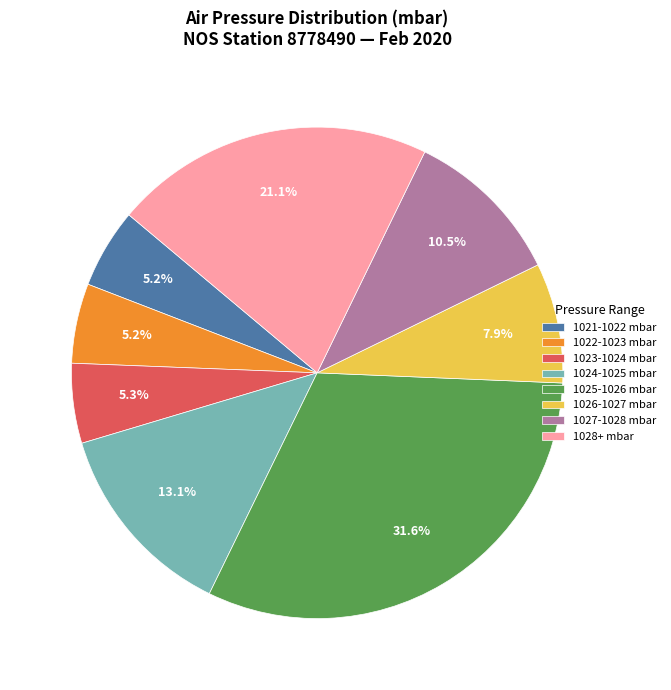

Which has a higher value, 1025-1026 mbar or 1027-1028 mbar?

1025-1026 mbar